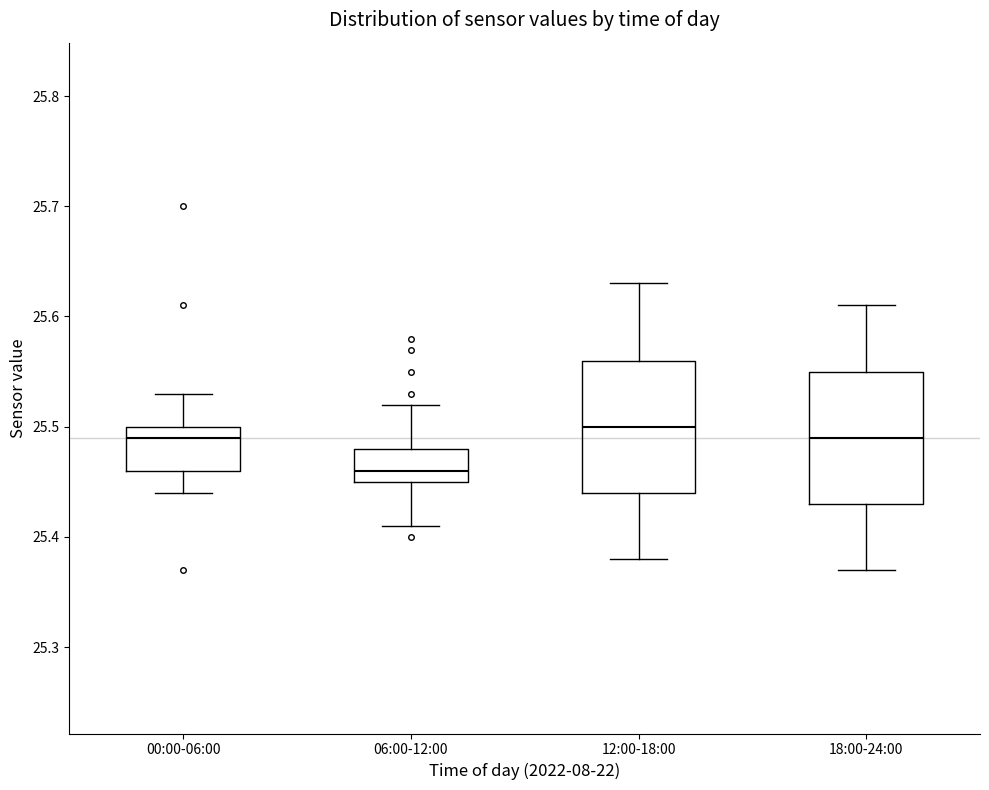

Reading left to right, transcribe this box plot: for each box, give where its median line is, the range the box spans, and where its two whiskers end, as read against the y-axis. The values are not printed on the chart, so give them approximately, as read against the axis.

00:00-06:00: median 25.49, box 25.46 to 25.50, whiskers 25.44 to 25.53
06:00-12:00: median 25.46, box 25.45 to 25.48, whiskers 25.41 to 25.52
12:00-18:00: median 25.50, box 25.44 to 25.56, whiskers 25.38 to 25.63
18:00-24:00: median 25.49, box 25.43 to 25.55, whiskers 25.37 to 25.61